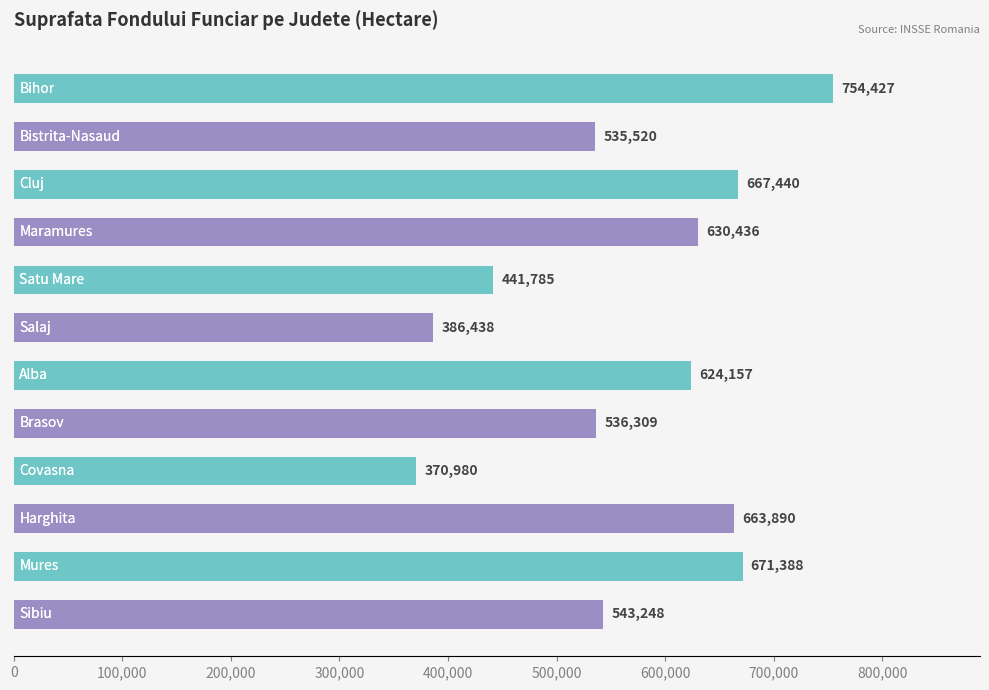

What is the value of the 3rd bar from the top?

667440